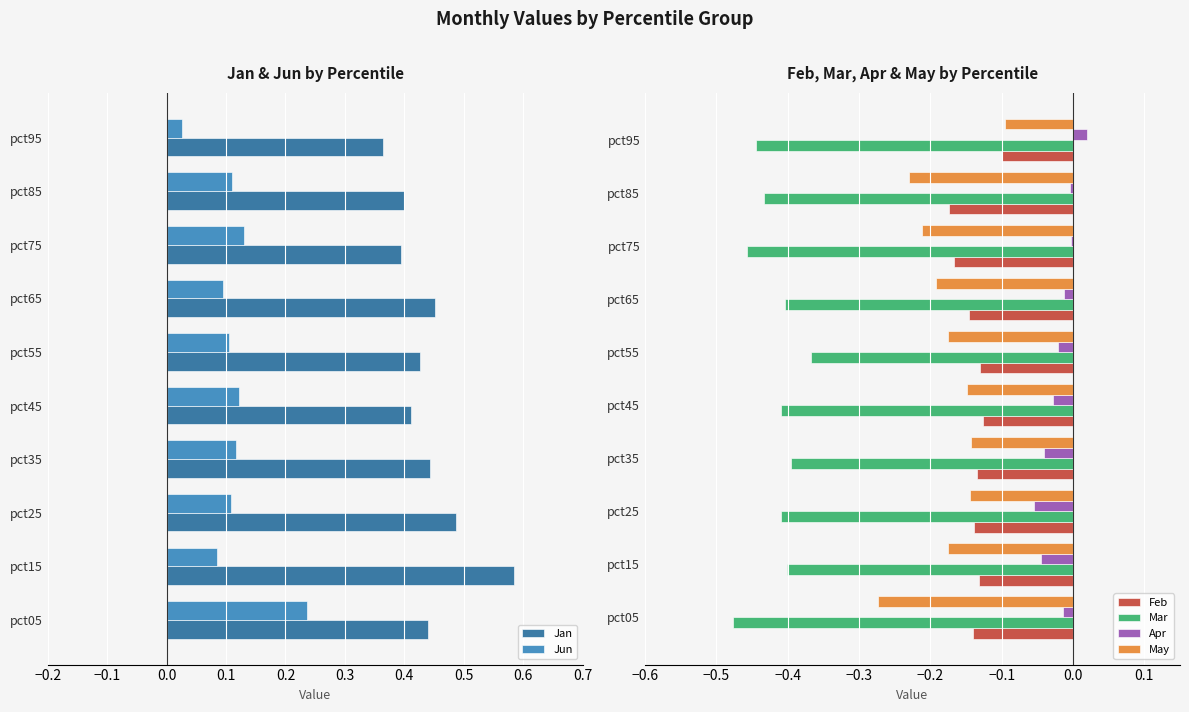

List the series in order of their peak value, highest first.

Jan, Jun, Apr, May, Feb, Mar